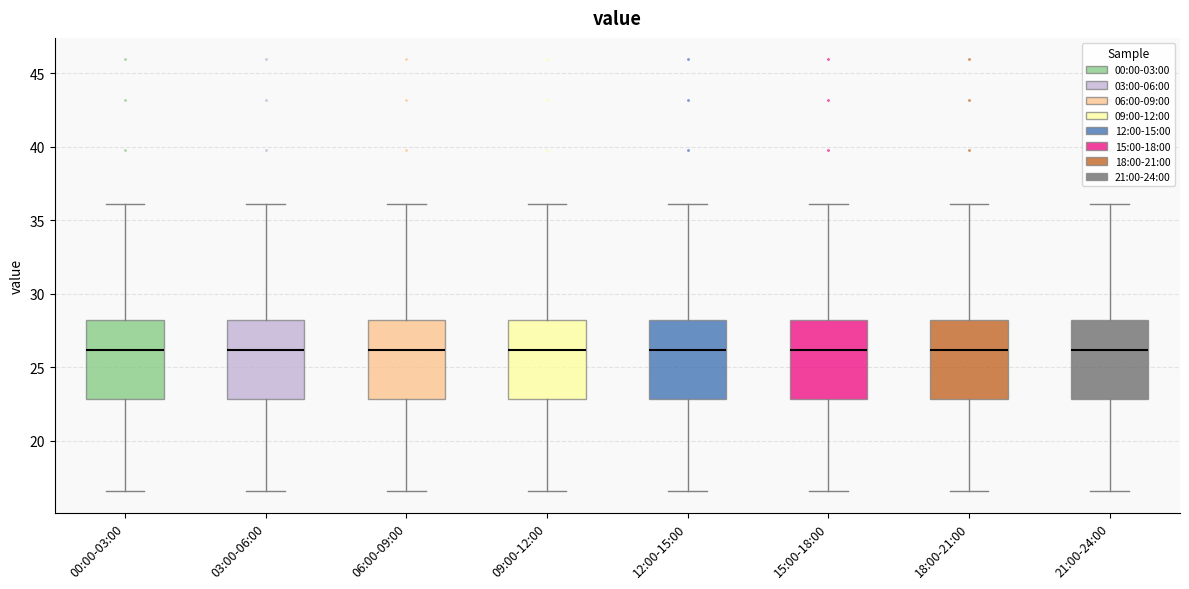

Reading left to right, read every box against the y-axis: the position of its median line, the range the box covers, and the ends of its whiskers. The values are not printed on the chart, so give them approximately, as read against the axis.

00:00-03:00: median 26.0, box 23.0 to 28.0, whiskers 16.5 to 36.0
03:00-06:00: median 26.0, box 23.0 to 28.0, whiskers 16.5 to 36.0
06:00-09:00: median 26.0, box 23.0 to 28.0, whiskers 16.5 to 36.0
09:00-12:00: median 26.0, box 23.0 to 28.0, whiskers 16.5 to 36.0
12:00-15:00: median 26.0, box 23.0 to 28.0, whiskers 16.5 to 36.0
15:00-18:00: median 26.0, box 23.0 to 28.0, whiskers 16.5 to 36.0
18:00-21:00: median 26.0, box 23.0 to 28.0, whiskers 16.5 to 36.0
21:00-24:00: median 26.0, box 23.0 to 28.0, whiskers 16.5 to 36.0